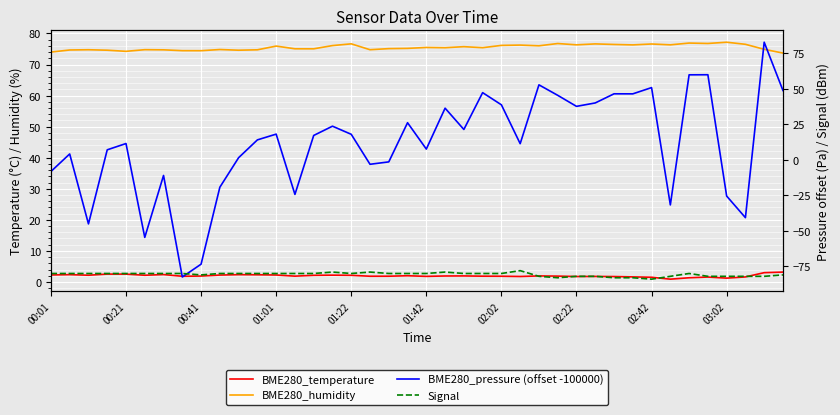

The BME280_humidity series shows 100.5 at 01:22. True or false?

False